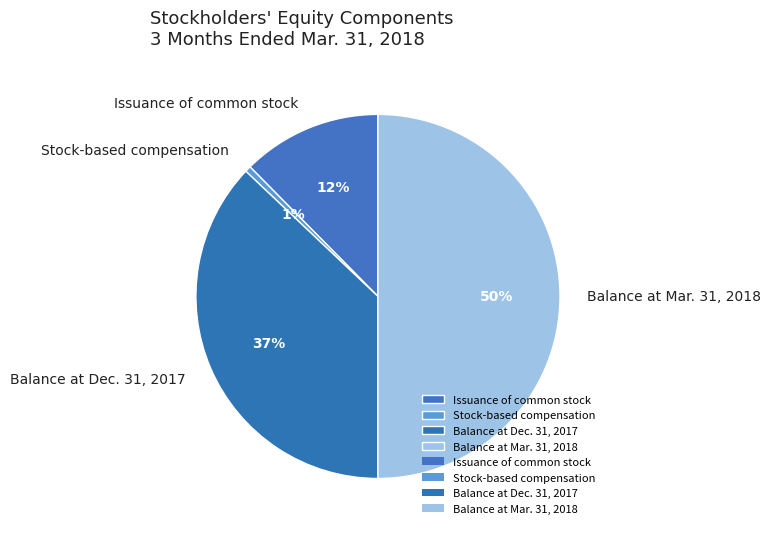

Count the number of slices in the pie.

4